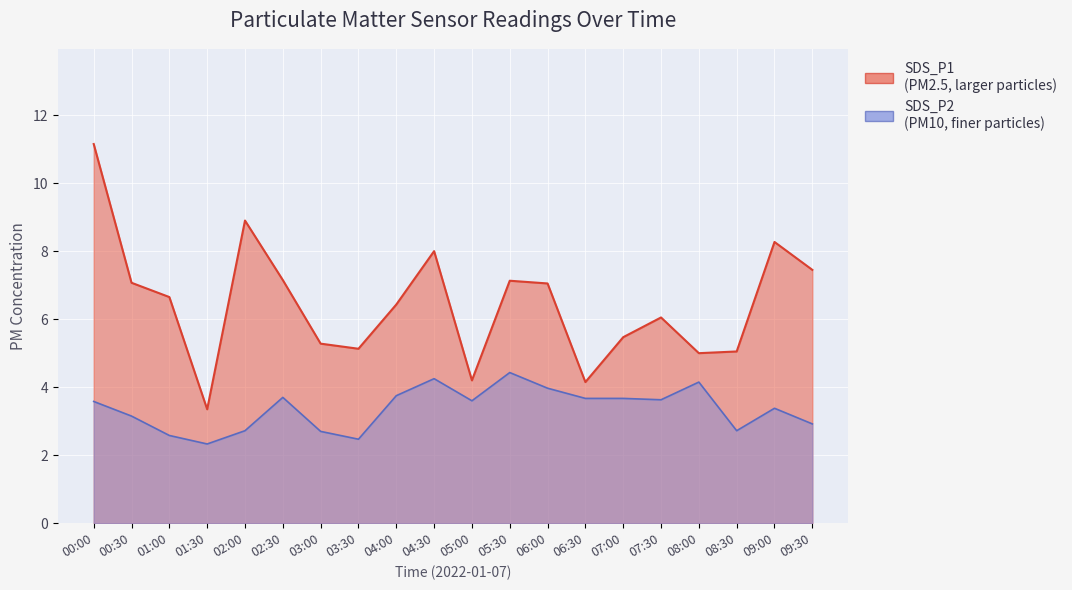

How many data points does each series have?

20